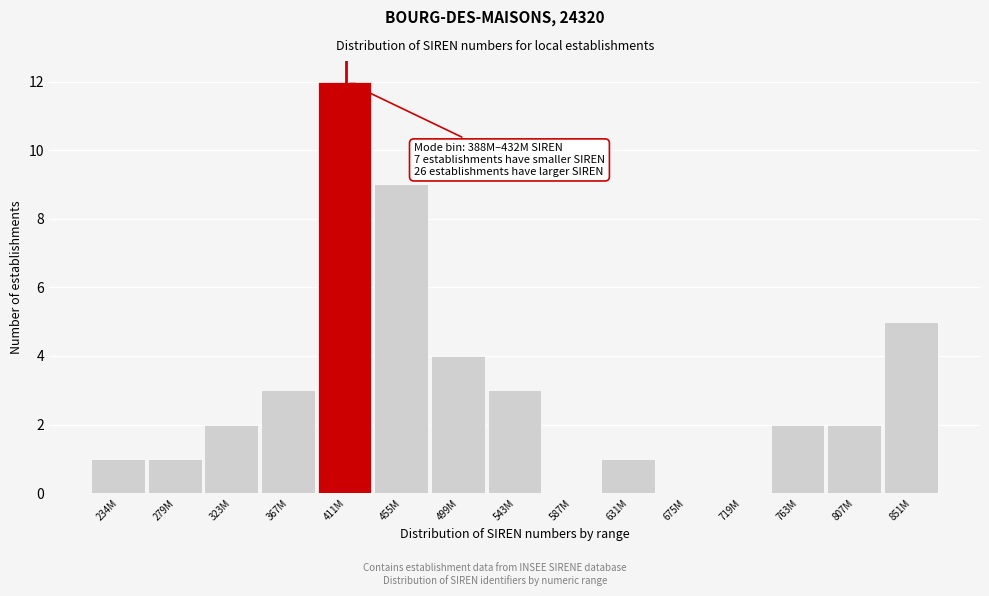

Reading left to right, extract all data points from this chart.

234M=1	279M=1	323M=2	367M=3	411M=12	455M=9	499M=4	543M=3	587M=0	631M=1	675M=0	719M=0	763M=2	807M=2	851M=5